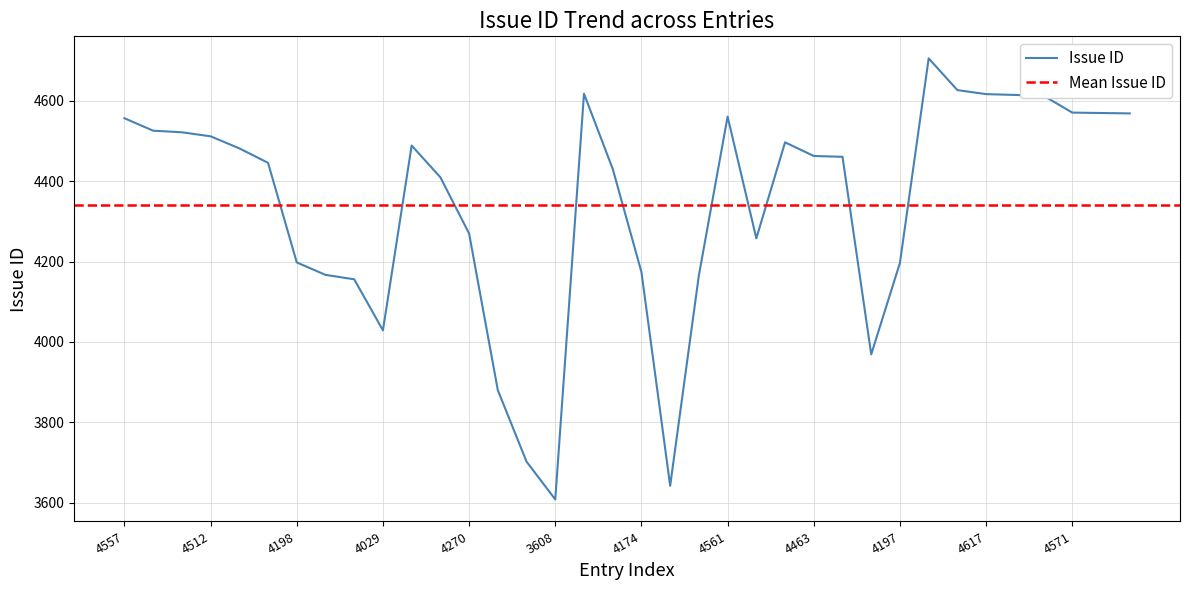

Rank the categories by value from lowest to highest.

3608, 3642, 3702, 3880, 3969, 4029, 4156, 4166, 4167, 4174, 4197, 4198, 4258, 4270, 4410, 4431, 4446, 4461, 4463, 4482, 4489, 4497, 4512, 4522, 4526, 4557, 4561, 4569, 4570, 4571, 4613, 4615, 4617, 4618, 4627, 4706